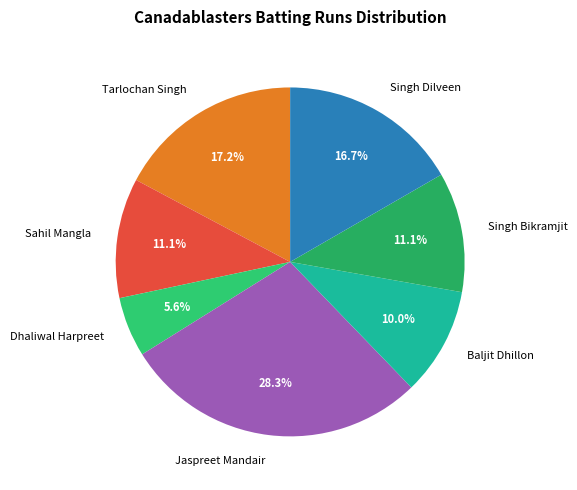

Which slice is the largest?

Jaspreet Mandair